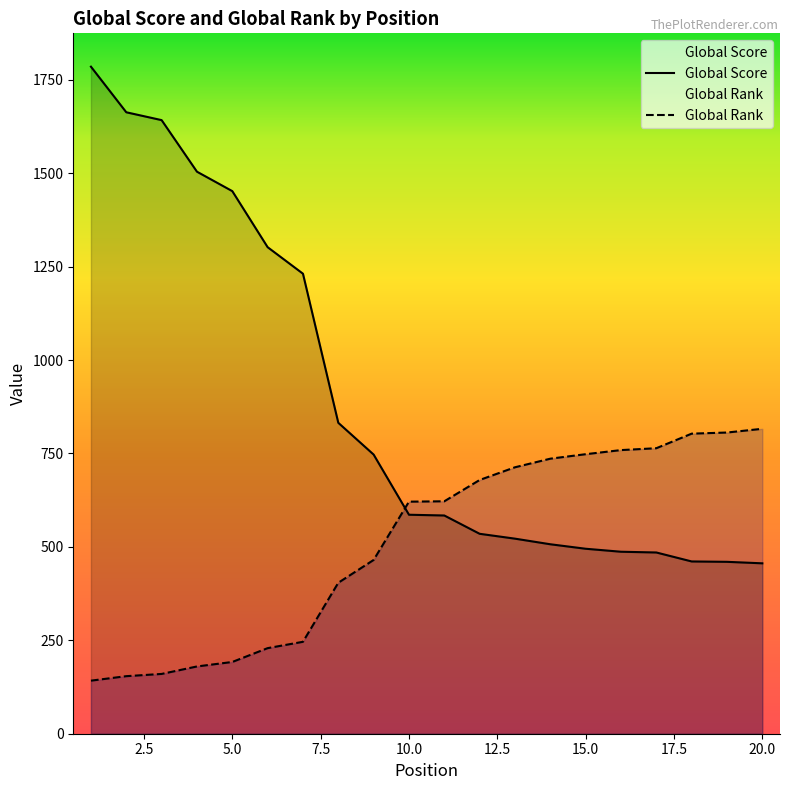

The value of Global Score at 15.0 is 495. True or false?

True